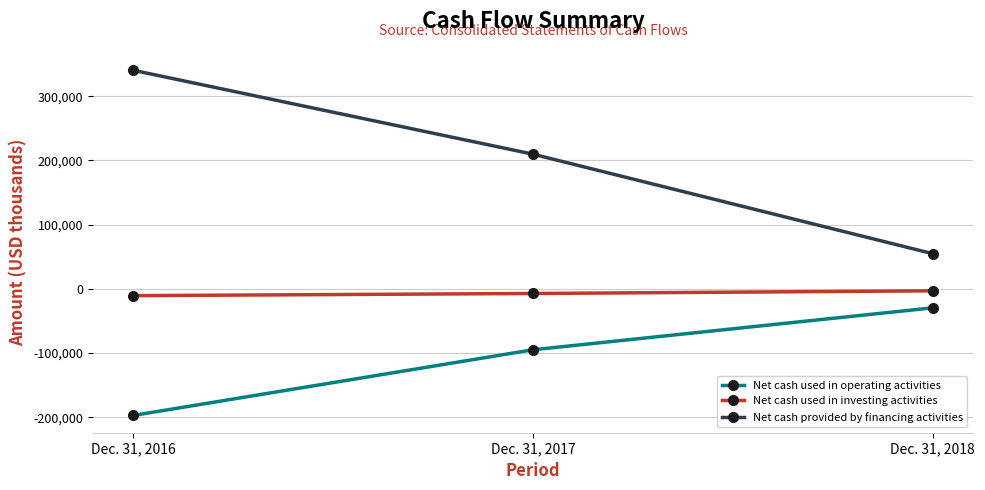

List the series in order of their peak value, highest first.

Net cash provided by financing activities, Net cash used in investing activities, Net cash used in operating activities